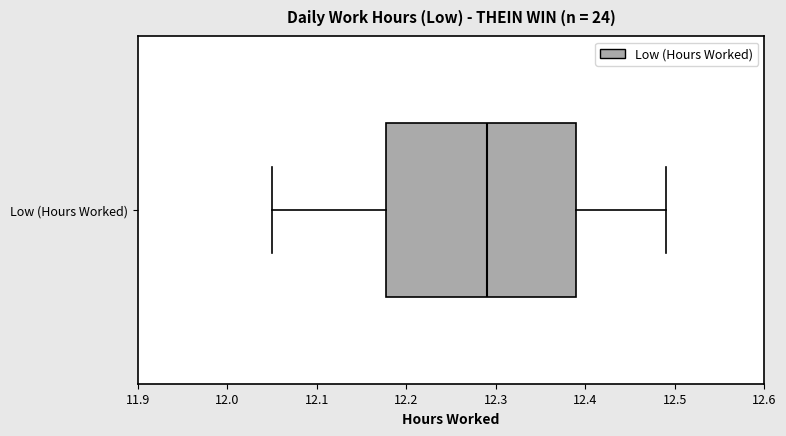

Transcribe this box plot: give where the median line is, the range the box spans, and where the two whiskers end, as read against the x-axis. The values are not printed on the chart, so give them approximately, as read against the axis.

median 12.29, box 12.18 to 12.39, whiskers 12.05 to 12.49